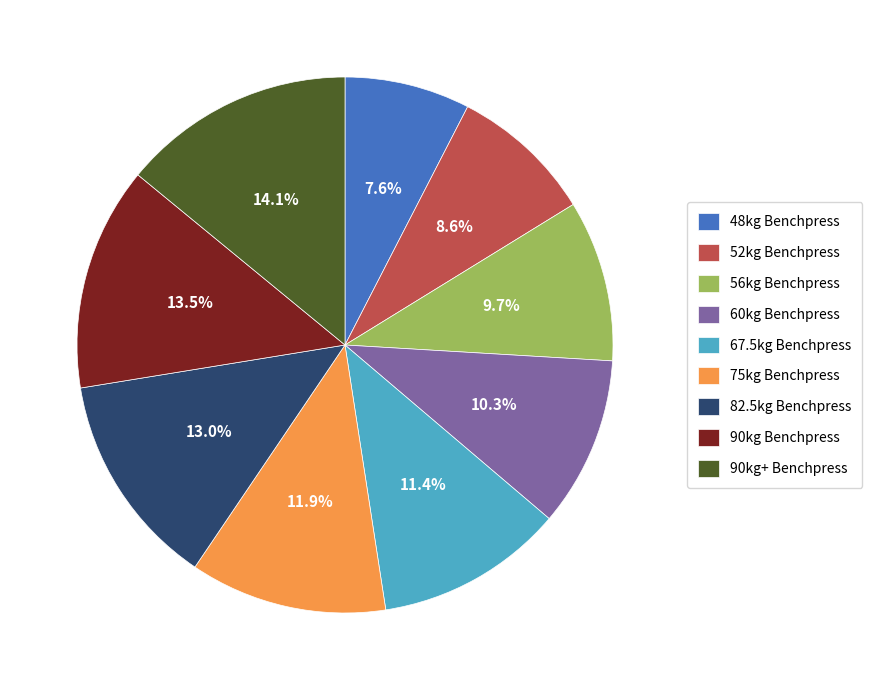

The 48kg Benchpress slice represents 8% of the pie. True or false?

True